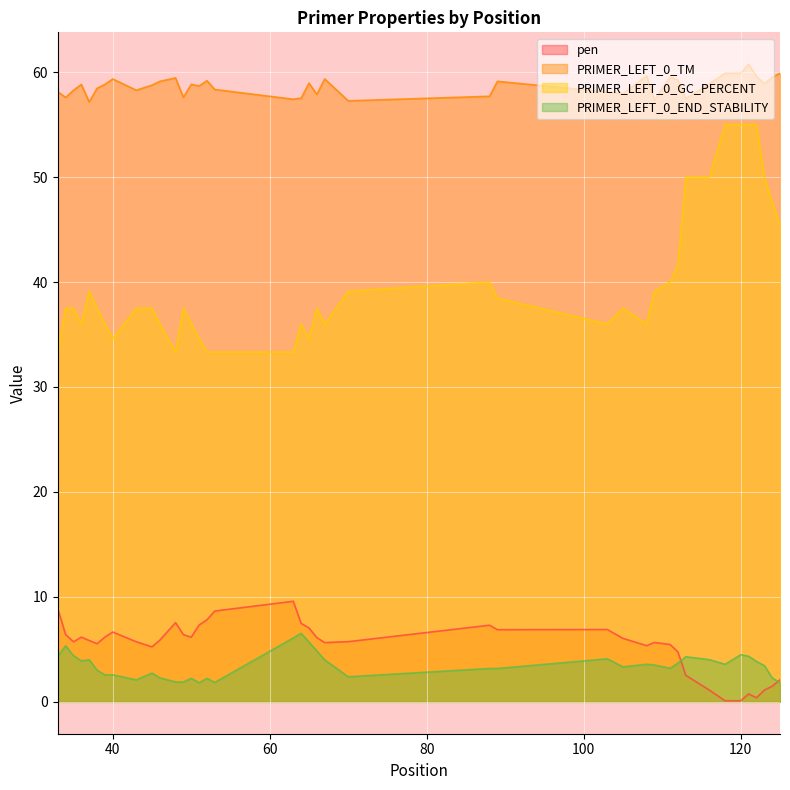

Where do pen and PRIMER_LEFT_0_END_STABILITY first cross each other?

112 and 113